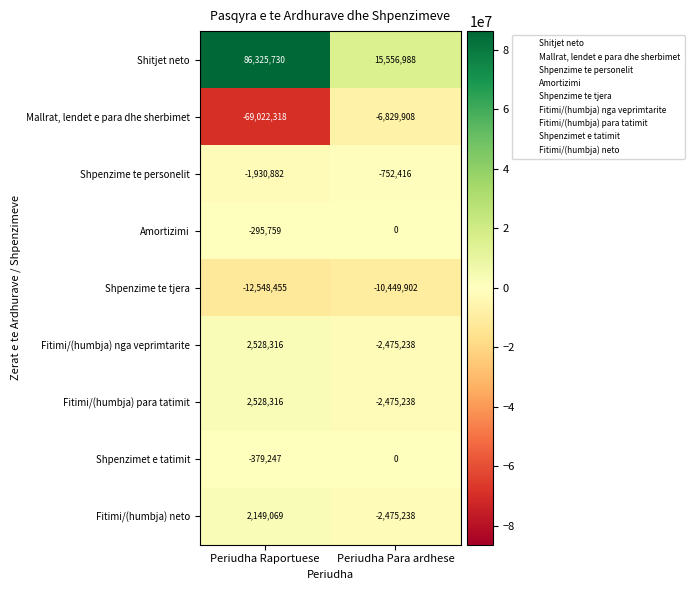

Which series has the largest range (max minus min)?

Shitjet neto